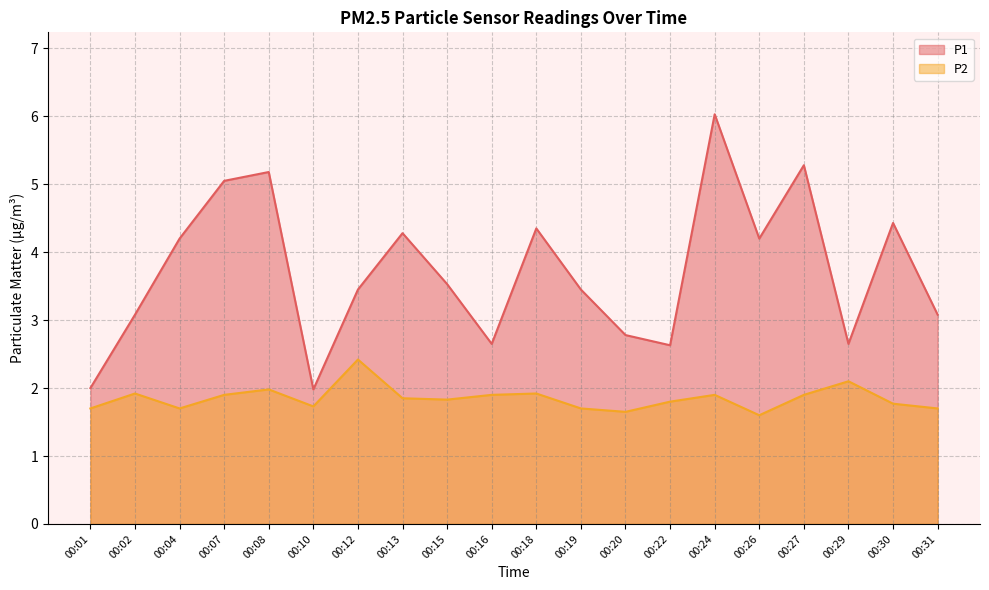

Reading left to right, transcribe all the data shown in this chart.

P1: 2.0	3.1	4.2	5.0	5.2	2.0	3.5	4.3	3.5	2.6	4.3	3.5	2.8	2.6	6.0	4.2	5.3	2.6	4.4	3.1
P2: 1.7	1.9	1.7	1.9	2.0	1.7	2.4	1.9	1.8	1.9	1.9	1.7	1.6	1.8	1.9	1.6	1.9	2.1	1.8	1.7